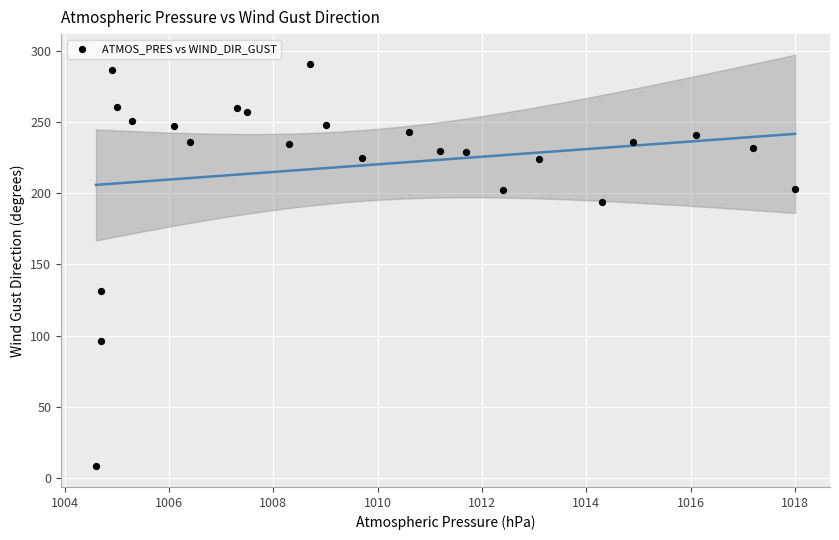

What is the range of Y values (max minus min)?

283